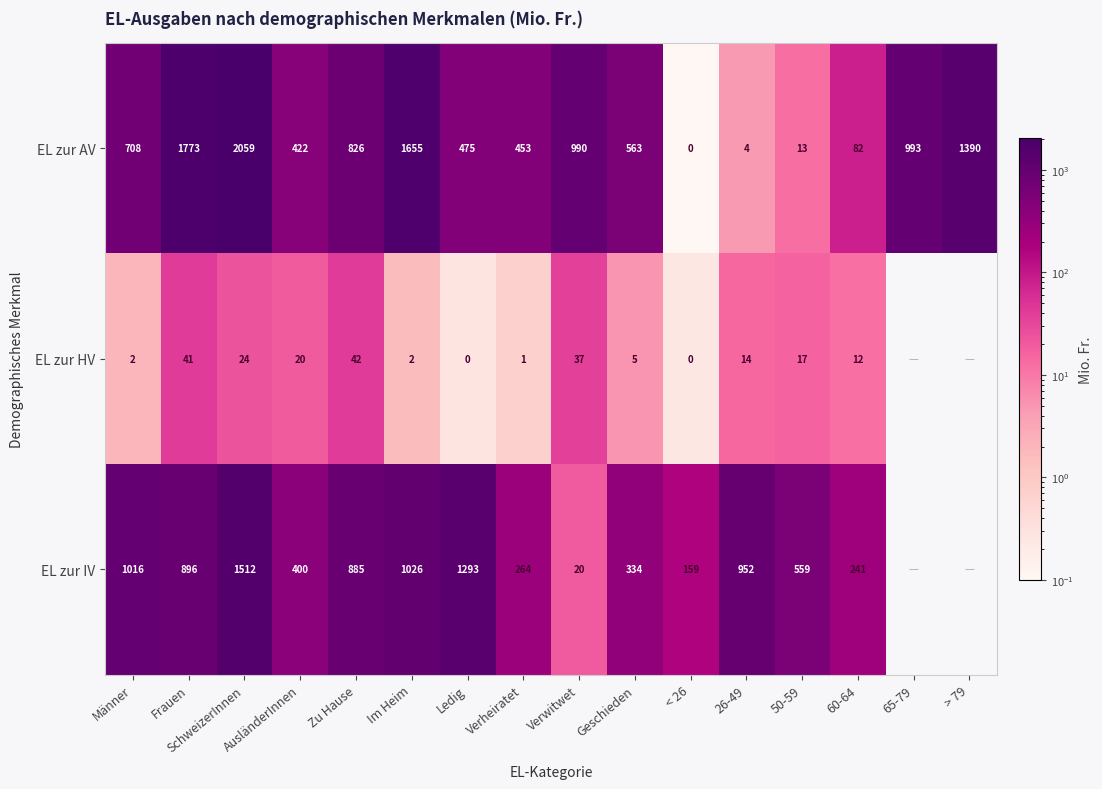

At Geschieden, list the series in order from smallest to largest.

EL zur HV, EL zur IV, EL zur AV